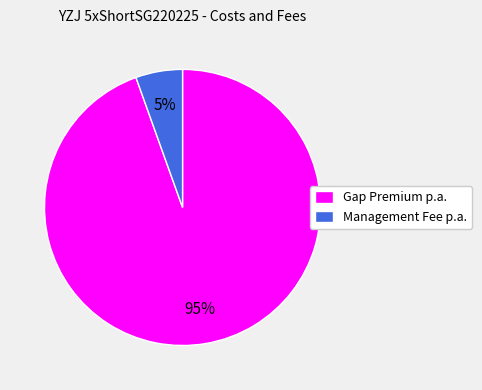

Between Management Fee p.a. and Gap Premium p.a., which is larger?

Gap Premium p.a.